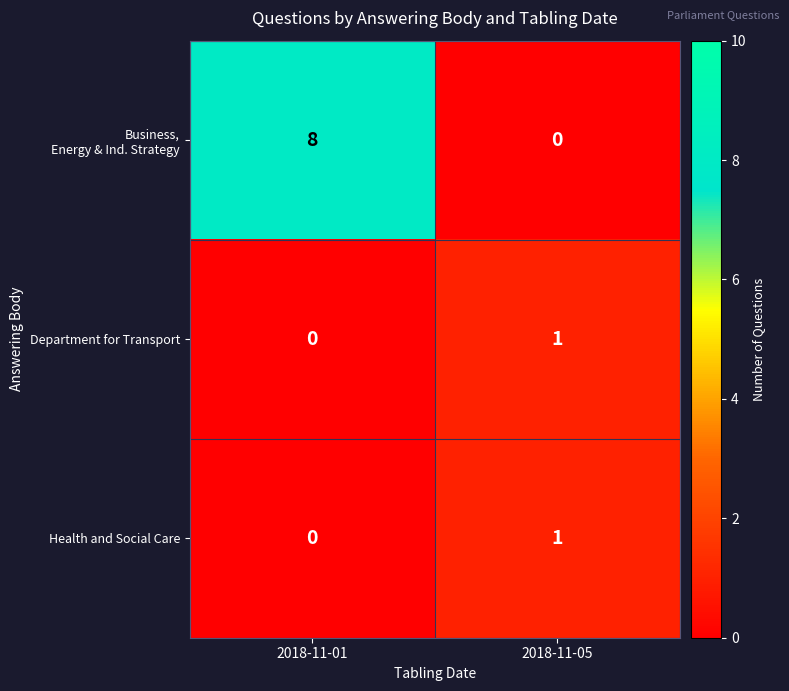

At which category is the sum across all series the highest?

2018-11-01